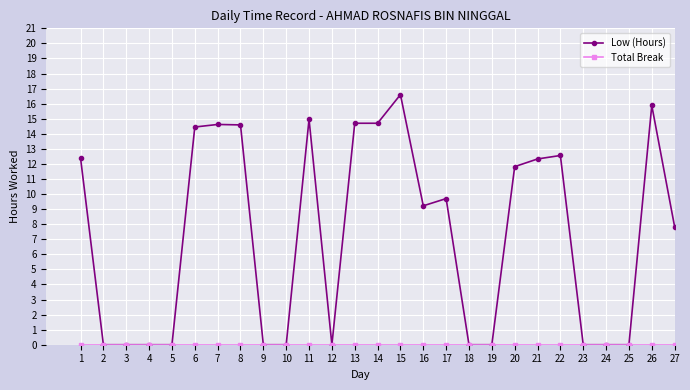

True or false: Low (Hours) has more than 0 points higher than both neighbors.

True